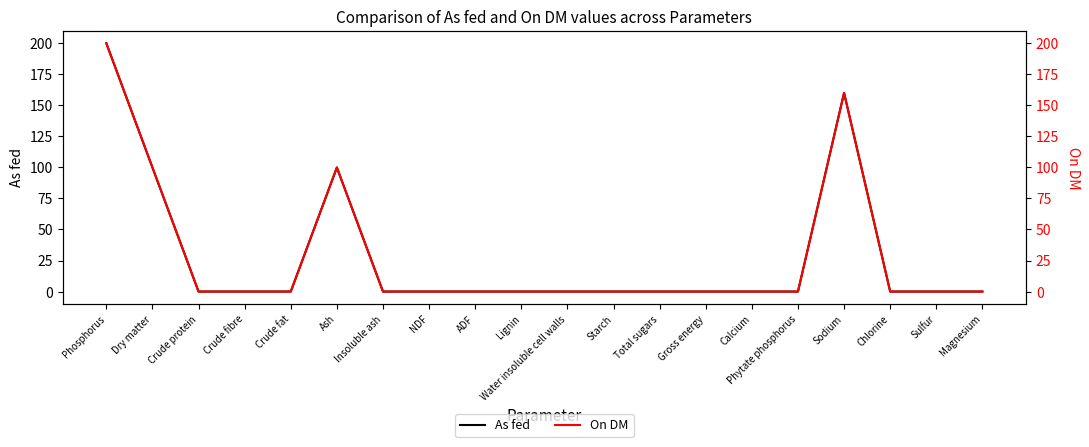

What is the difference between the As fed values at Phytate phosphorus and Phosphorus?

200.0